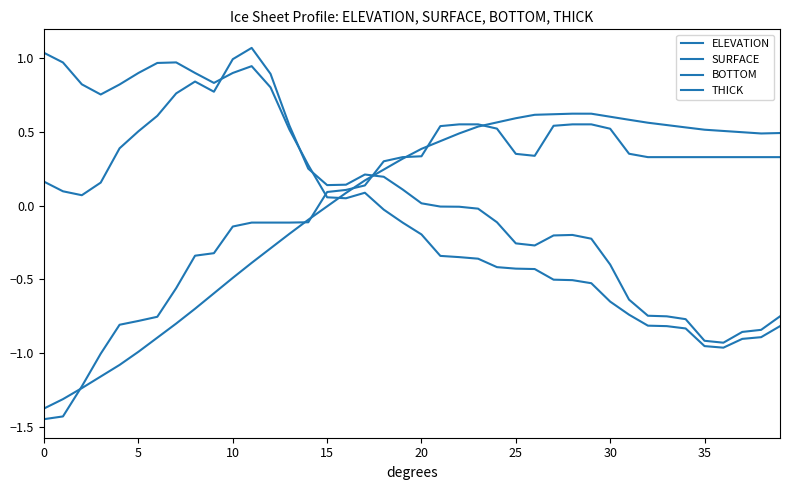

How many lines are shown in the chart?

4